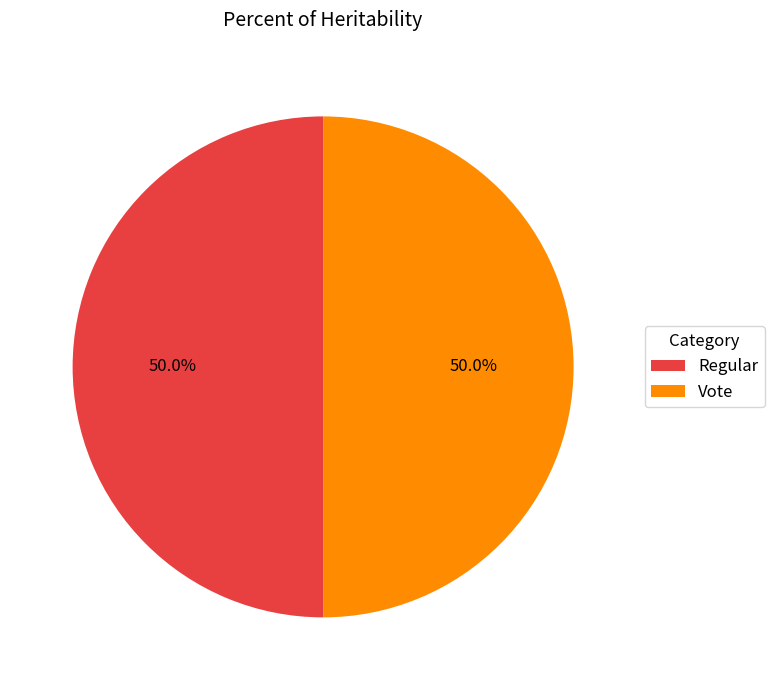

What is the ratio of the value at Regular to the value at Vote?

1.0